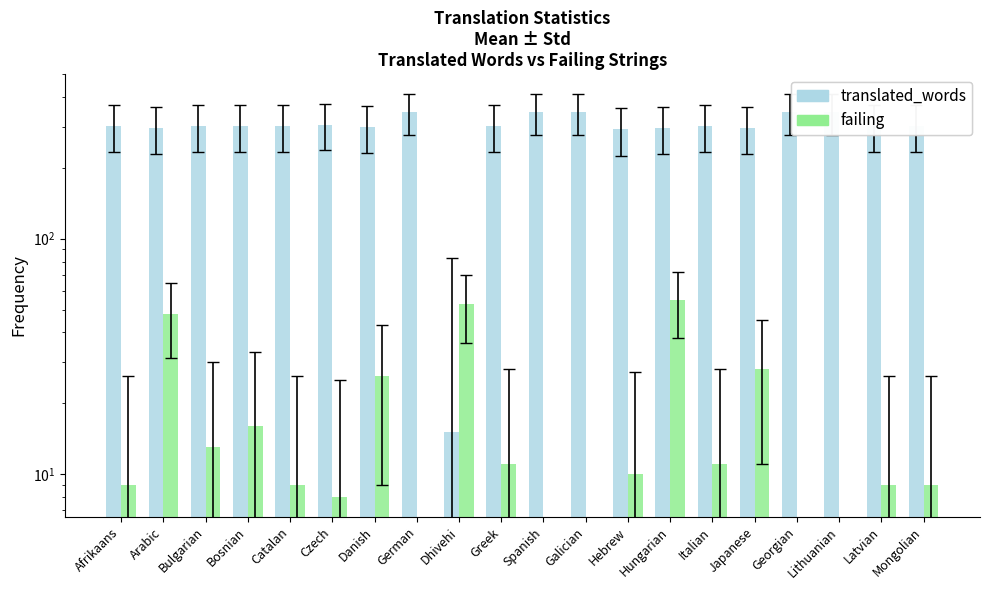

At Japanese, list the series in order from largest to smallest.

translated_words, failing